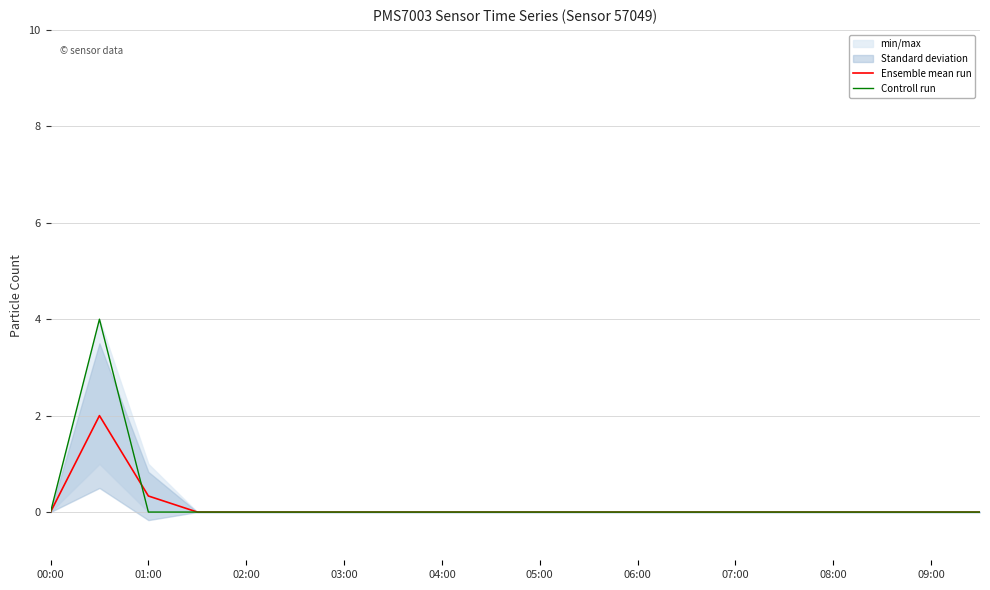

True or false: Controll run has a value of 0.0 at 04:00.

True